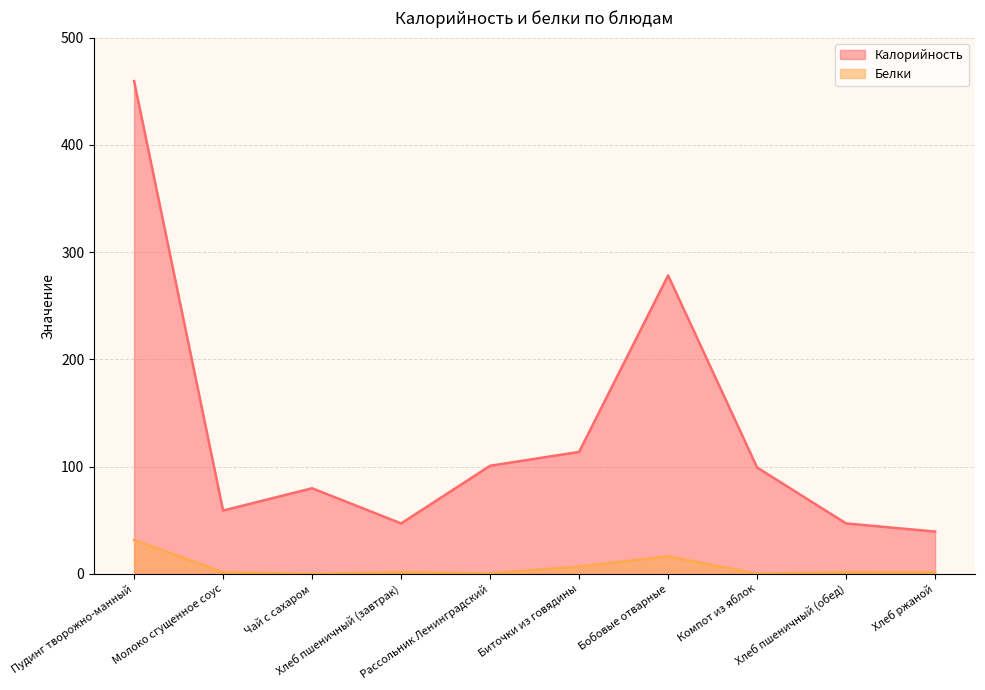

What is the difference between the Калорийность values at Пудинг творожно-манный and Компот из яблок?

360.3